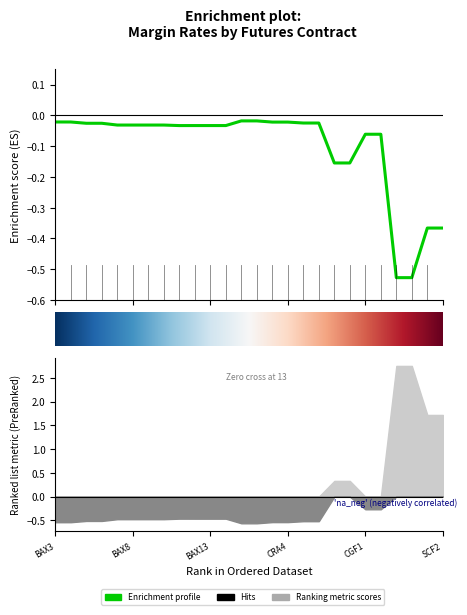

What is the difference between the second highest and minimum values?

0.5